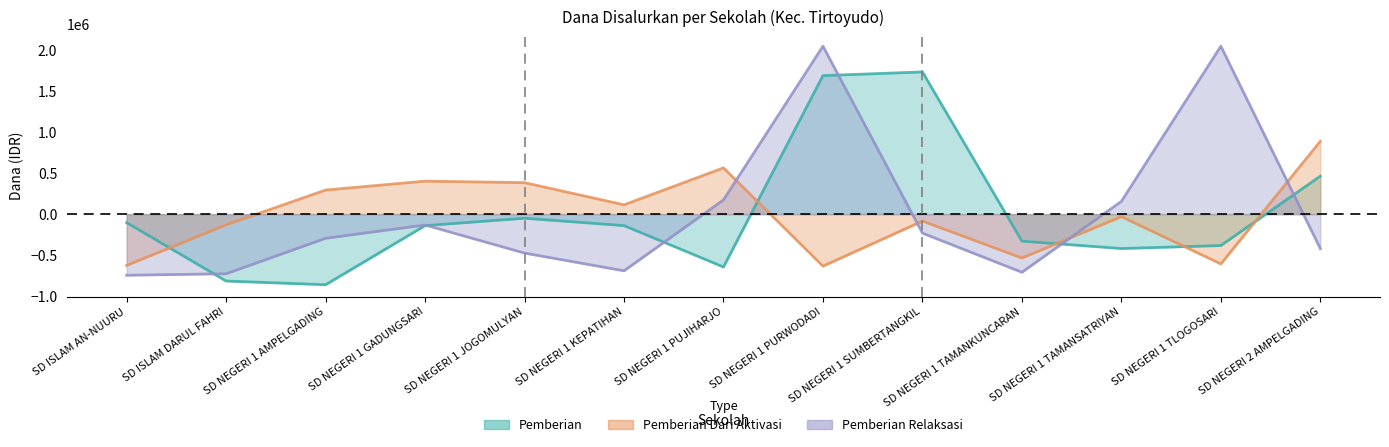

How many lines are shown in the chart?

3